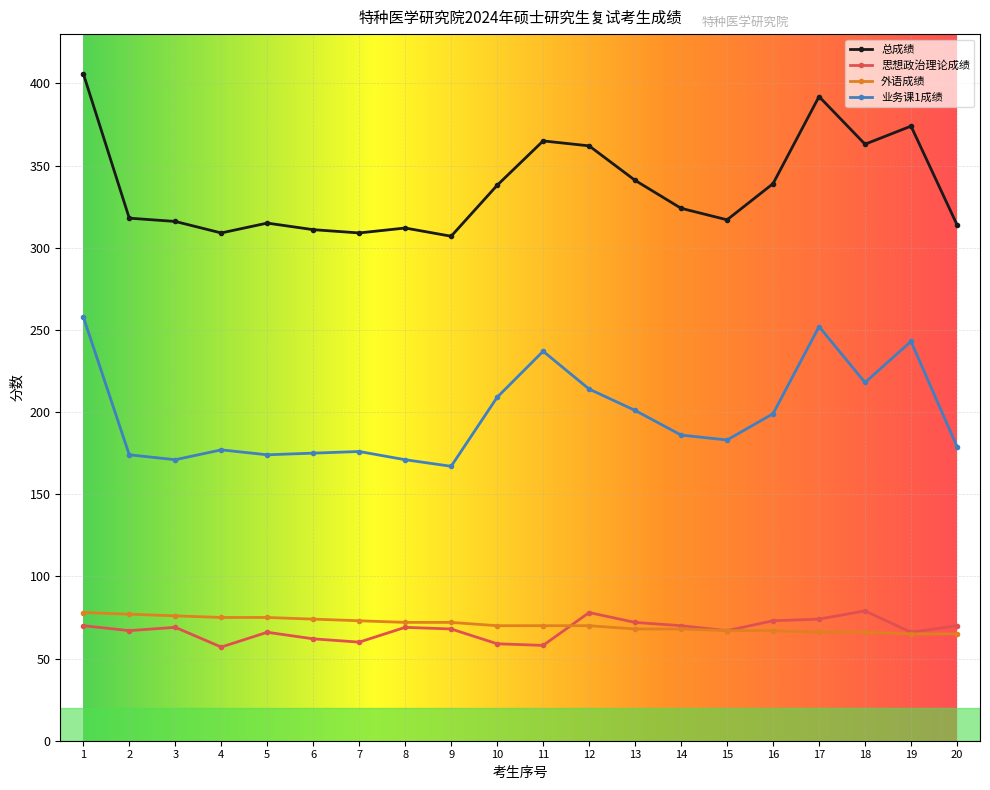

True or false: 总成绩 and 外语成绩 cross at least once.

False